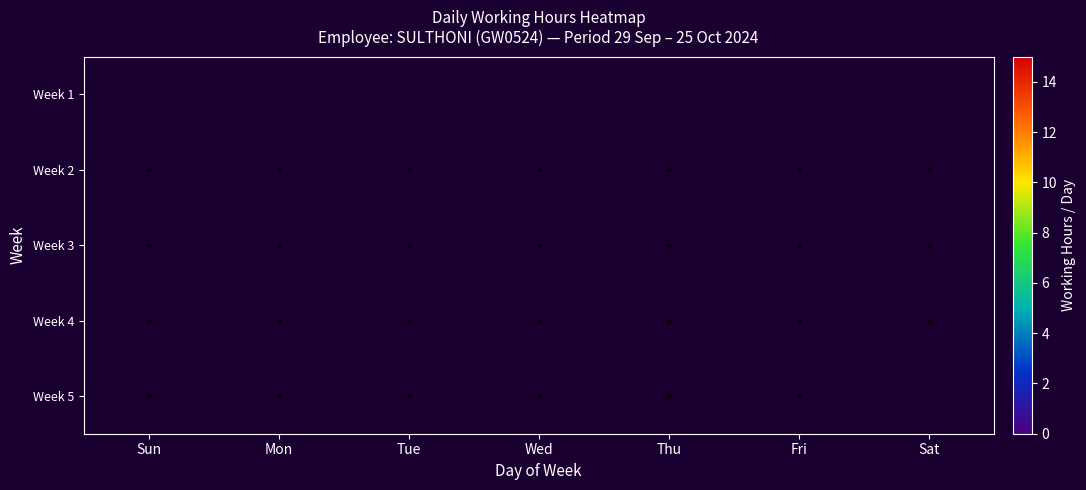

List the labels in order of Week 2 value, smallest first.

Sun, Sat, Fri, Tue, Thu, Wed, Mon